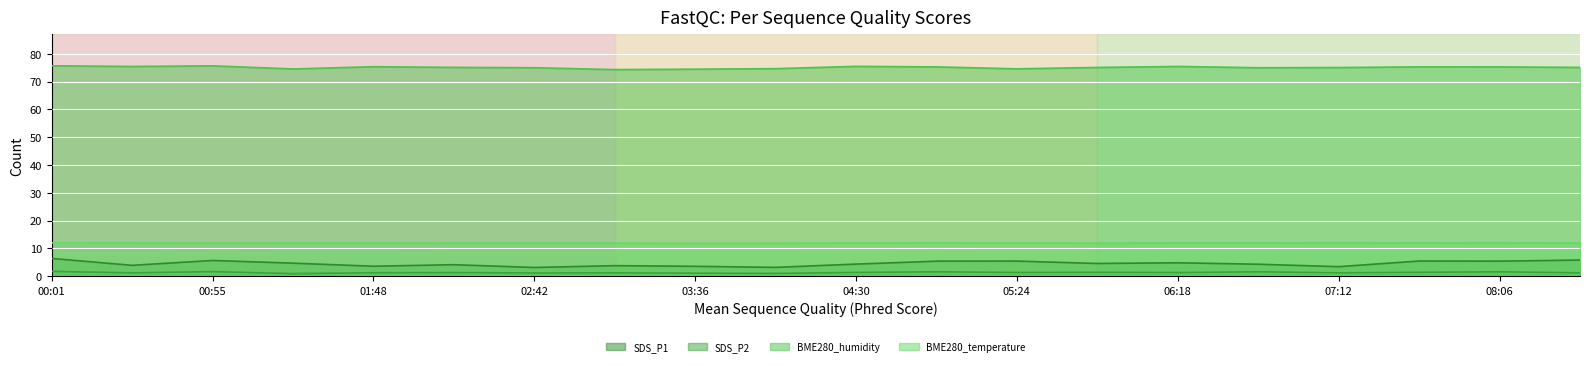

Reading left to right, list all the values displayed in this chart.

SDS_P1: 00:01=6.4	00:28=3.9	00:55=5.7	01:21=4.7	01:48=3.6	02:15=4.1	02:42=3.1	03:09=3.8	03:36=3.5	04:03=3.2	04:30=4.3	04:57=5.4	05:24=5.4	05:51=4.6	06:18=4.8	06:45=4.3	07:12=3.4	07:39=5.5	08:06=5.4	08:33=5.8
SDS_P2: 00:01=1.7	00:28=1.2	00:55=1.6	01:21=0.9	01:48=1.2	02:15=1.3	02:42=1.1	03:09=1.2	03:36=1.1	04:03=1.0	04:30=1.4	04:57=1.6	05:24=1.3	05:51=1.4	06:18=1.3	06:45=1.6	07:12=1.2	07:39=1.4	08:06=1.6	08:33=1.2
BME280_humidity: 00:01=75.7	00:28=75.4	00:55=75.7	01:21=74.5	01:48=75.4	02:15=75.1	02:42=75.0	03:09=74.3	03:36=74.5	04:03=74.7	04:30=75.5	04:57=75.3	05:24=74.6	05:51=75.1	06:18=75.5	06:45=75.0	07:12=75.1	07:39=75.3	08:06=75.3	08:33=75.1
BME280_temperature: 00:01=12.0	00:28=12.0	00:55=11.9	01:21=11.9	01:48=11.9	02:15=11.9	02:42=11.9	03:09=11.9	03:36=11.8	04:03=11.9	04:30=11.9	04:57=12.0	05:24=11.9	05:51=11.9	06:18=12.0	06:45=12.0	07:12=12.0	07:39=12.0	08:06=12.0	08:33=12.0